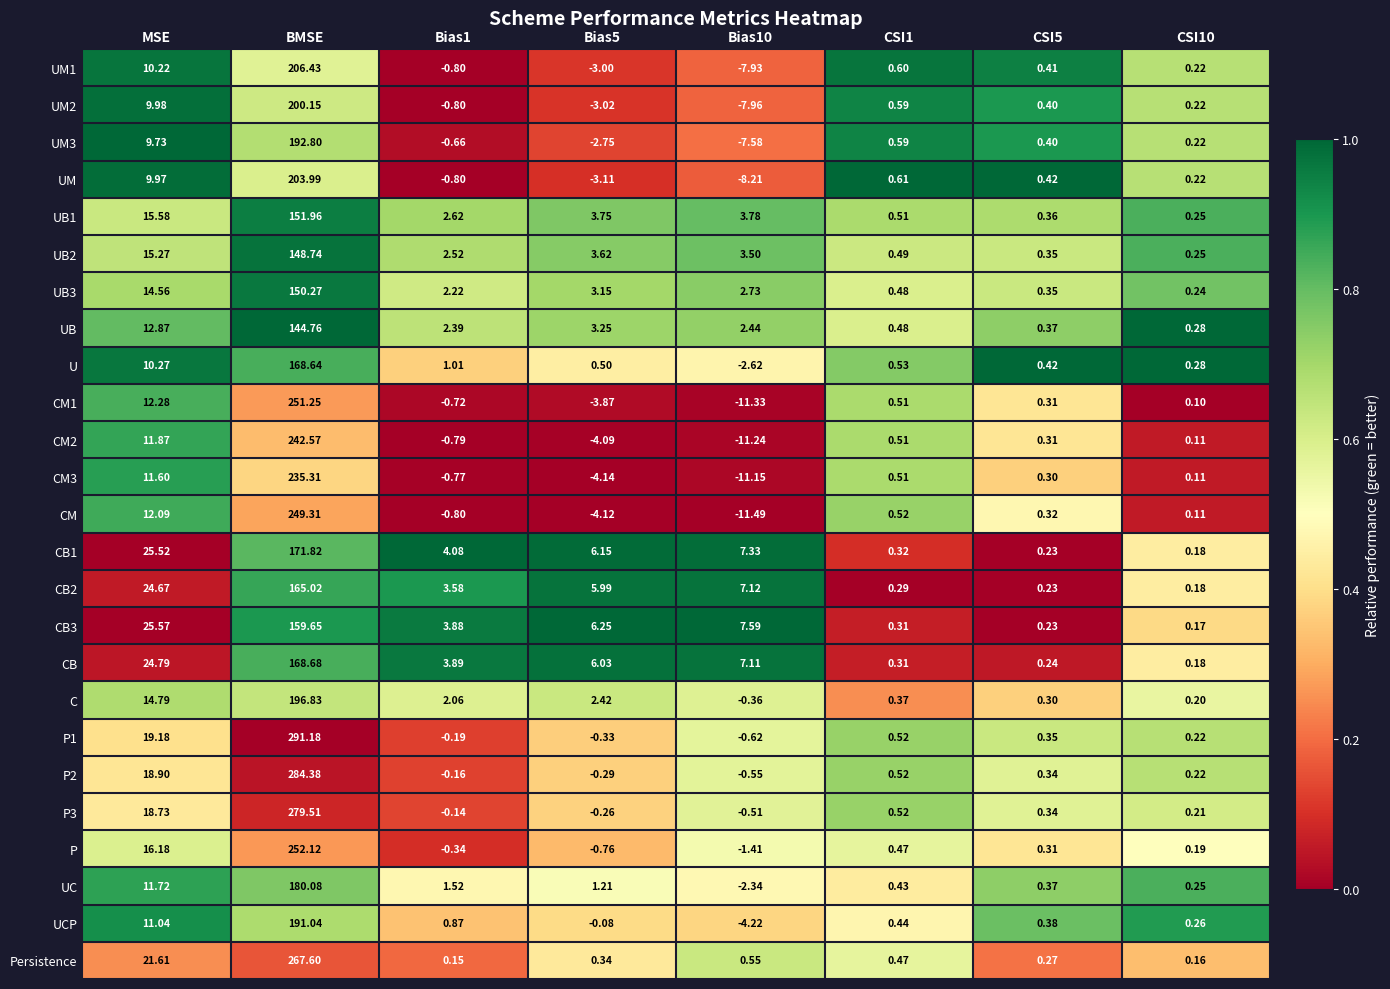

Rank the series at BMSE from highest to lowest value.

P1, P2, P3, Persistence, P, CM1, CM, CM2, CM3, UM1, UM, UM2, C, UM3, UCP, UC, CB1, CB, U, CB2, CB3, UB1, UB3, UB2, UB